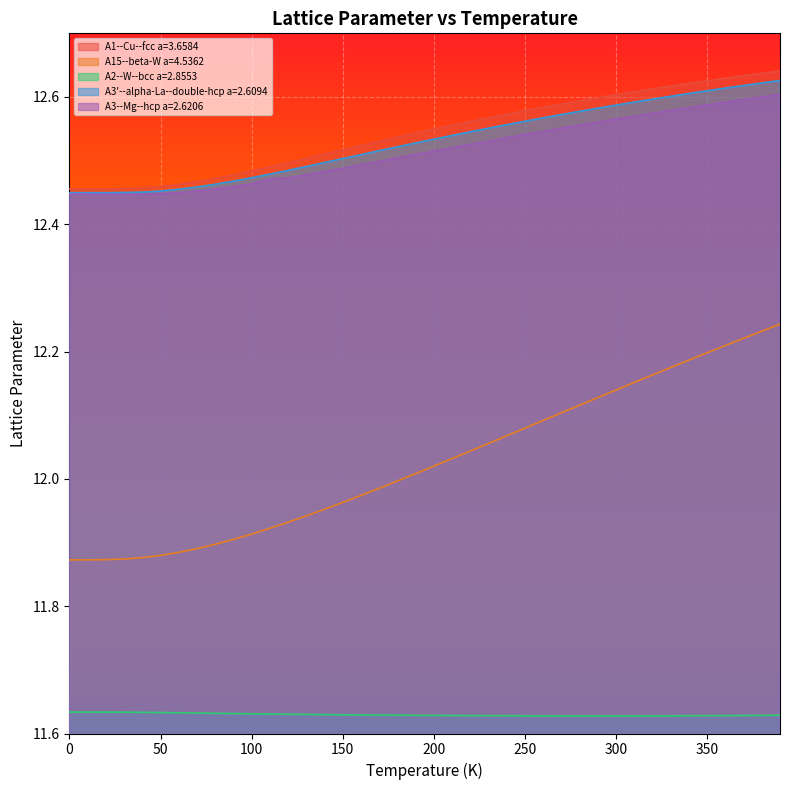

Reading right to left, extract all data points from this chart.

A1--Cu--fcc a=3.6584: 390.0=12.6	380.0=12.6	370.0=12.6	360.0=12.6	350.0=12.6	340.0=12.6	330.0=12.6	320.0=12.6	310.0=12.6	300.0=12.6	290.0=12.6	280.0=12.6	270.0=12.6	260.0=12.6	250.0=12.6	240.0=12.6	230.0=12.6	220.0=12.6	210.0=12.6	200.0=12.5	190.0=12.5	180.0=12.5	170.0=12.5	160.0=12.5	150.0=12.5	140.0=12.5	130.0=12.5	120.0=12.5	110.0=12.5	100.0=12.5	90.0=12.5	80.0=12.5	70.0=12.5	60.0=12.5	50.0=12.5	40.0=12.5	30.0=12.5	20.0=12.5	10.0=12.5	0.0=12.5
A15--beta-W a=4.5362: 390.0=12.2	380.0=12.2	370.0=12.2	360.0=12.2	350.0=12.2	340.0=12.2	330.0=12.2	320.0=12.2	310.0=12.2	300.0=12.1	290.0=12.1	280.0=12.1	270.0=12.1	260.0=12.1	250.0=12.1	240.0=12.1	230.0=12.1	220.0=12.0	210.0=12.0	200.0=12.0	190.0=12.0	180.0=12.0	170.0=12.0	160.0=12.0	150.0=12.0	140.0=12.0	130.0=11.9	120.0=11.9	110.0=11.9	100.0=11.9	90.0=11.9	80.0=11.9	70.0=11.9	60.0=11.9	50.0=11.9	40.0=11.9	30.0=11.9	20.0=11.9	10.0=11.9	0.0=11.9
A2--W--bcc a=2.8553: 390.0=11.6	380.0=11.6	370.0=11.6	360.0=11.6	350.0=11.6	340.0=11.6	330.0=11.6	320.0=11.6	310.0=11.6	300.0=11.6	290.0=11.6	280.0=11.6	270.0=11.6	260.0=11.6	250.0=11.6	240.0=11.6	230.0=11.6	220.0=11.6	210.0=11.6	200.0=11.6	190.0=11.6	180.0=11.6	170.0=11.6	160.0=11.6	150.0=11.6	140.0=11.6	130.0=11.6	120.0=11.6	110.0=11.6	100.0=11.6	90.0=11.6	80.0=11.6	70.0=11.6	60.0=11.6	50.0=11.6	40.0=11.6	30.0=11.6	20.0=11.6	10.0=11.6	0.0=11.6
A3'--alpha-La--double-hcp a=2.6094: 390.0=12.6	380.0=12.6	370.0=12.6	360.0=12.6	350.0=12.6	340.0=12.6	330.0=12.6	320.0=12.6	310.0=12.6	300.0=12.6	290.0=12.6	280.0=12.6	270.0=12.6	260.0=12.6	250.0=12.6	240.0=12.6	230.0=12.6	220.0=12.5	210.0=12.5	200.0=12.5	190.0=12.5	180.0=12.5	170.0=12.5	160.0=12.5	150.0=12.5	140.0=12.5	130.0=12.5	120.0=12.5	110.0=12.5	100.0=12.5	90.0=12.5	80.0=12.5	70.0=12.5	60.0=12.5	50.0=12.5	40.0=12.5	30.0=12.4	20.0=12.4	10.0=12.4	0.0=12.4
A3--Mg--hcp a=2.6206: 390.0=12.6	380.0=12.6	370.0=12.6	360.0=12.6	350.0=12.6	340.0=12.6	330.0=12.6	320.0=12.6	310.0=12.6	300.0=12.6	290.0=12.6	280.0=12.6	270.0=12.6	260.0=12.5	250.0=12.5	240.0=12.5	230.0=12.5	220.0=12.5	210.0=12.5	200.0=12.5	190.0=12.5	180.0=12.5	170.0=12.5	160.0=12.5	150.0=12.5	140.0=12.5	130.0=12.5	120.0=12.5	110.0=12.5	100.0=12.5	90.0=12.5	80.0=12.5	70.0=12.5	60.0=12.4	50.0=12.4	40.0=12.4	30.0=12.4	20.0=12.4	10.0=12.4	0.0=12.4